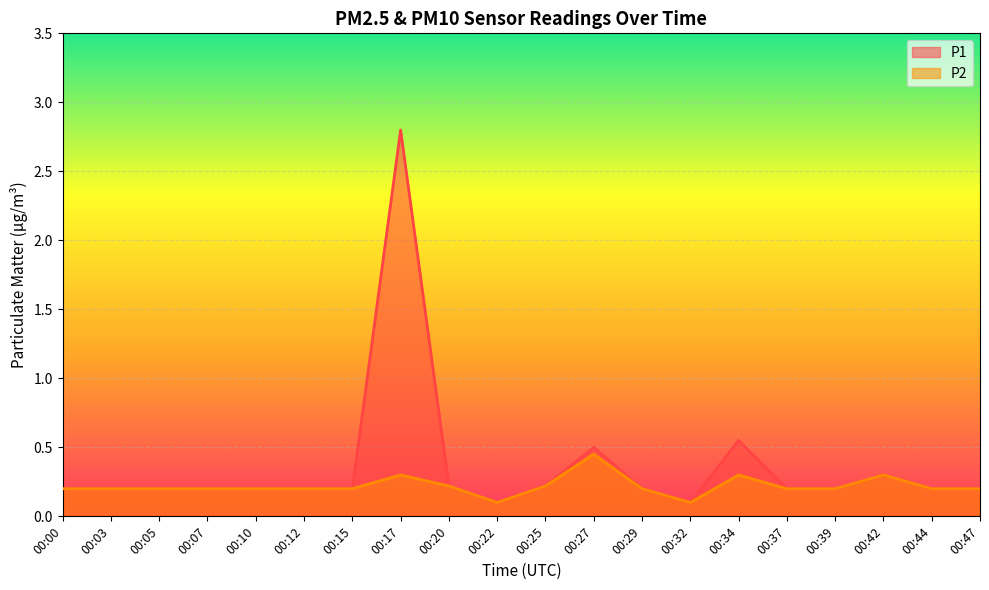

What is the sum of the P2 values at 00:05 and 00:29?

0.4